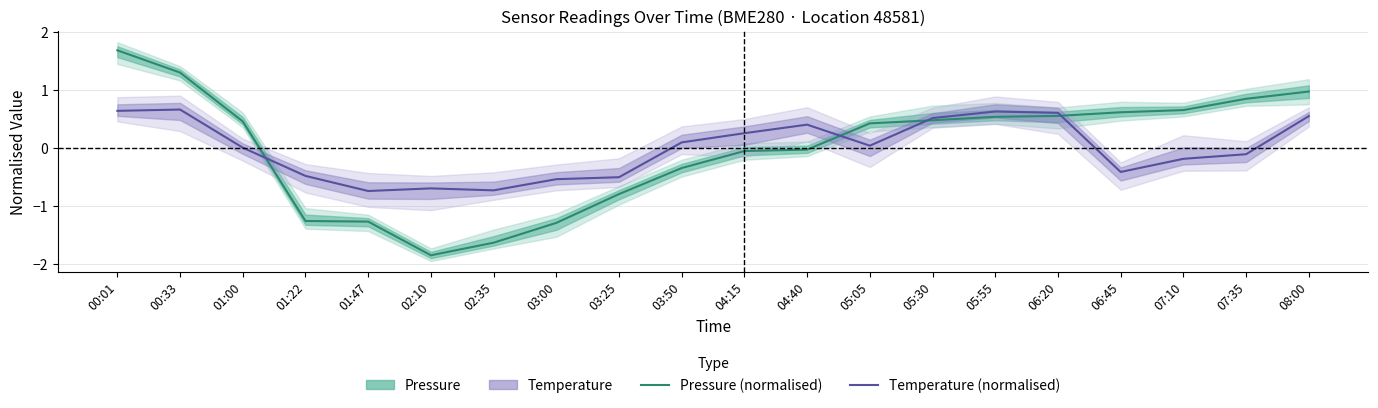

Reading left to right, transcribe all the data shown in this chart.

Pressure (normalised): 00:01=1.7	00:33=1.3	01:00=0.5	01:22=-1.3	01:47=-1.3	02:10=-1.9	02:35=-1.6	03:00=-1.3	03:25=-0.8	03:50=-0.3	04:15=-0.1	04:40=-0.0	05:05=0.4	05:30=0.5	05:55=0.5	06:20=0.6	06:45=0.6	07:10=0.7	07:35=0.8	08:00=1.0
Temperature (normalised): 00:01=0.6	00:33=0.7	01:00=0.0	01:22=-0.5	01:47=-0.7	02:10=-0.7	02:35=-0.7	03:00=-0.5	03:25=-0.5	03:50=0.1	04:15=0.3	04:40=0.4	05:05=0.0	05:30=0.5	05:55=0.6	06:20=0.6	06:45=-0.4	07:10=-0.2	07:35=-0.1	08:00=0.6